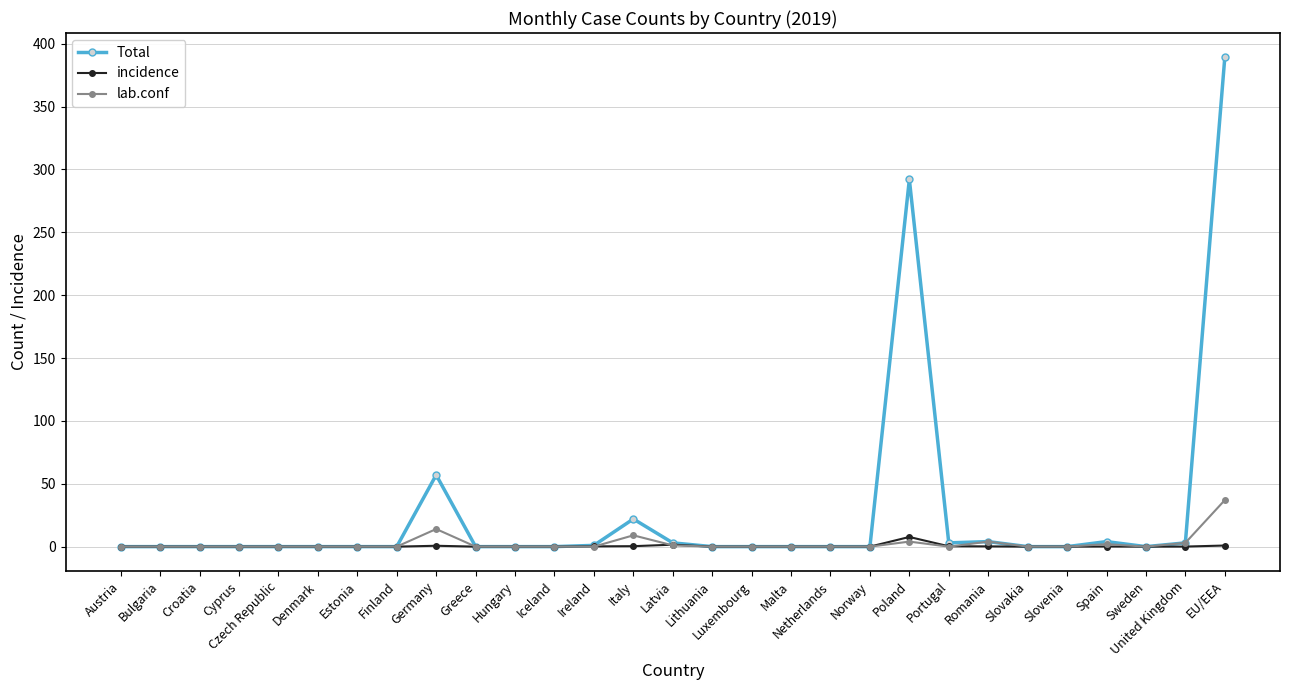

At how many categories does at least one series exceed 25?

3